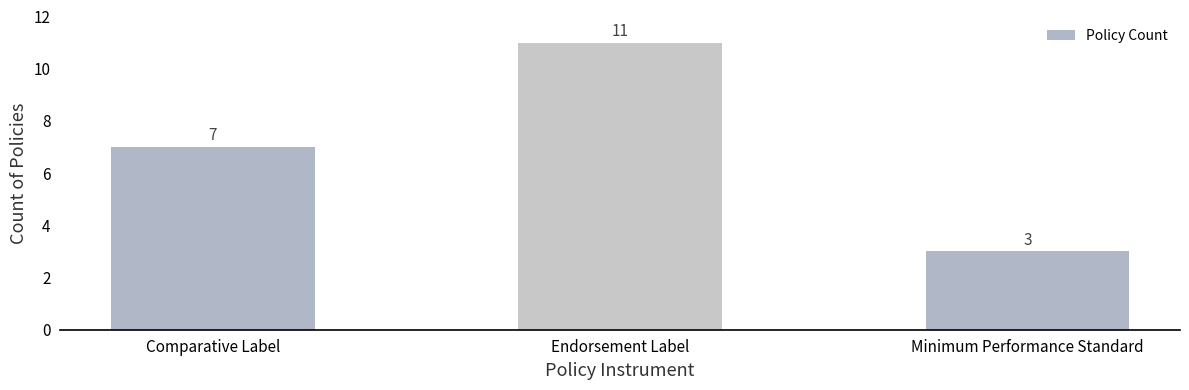

Reading right to left, extract all data points from this chart.

3	11	7